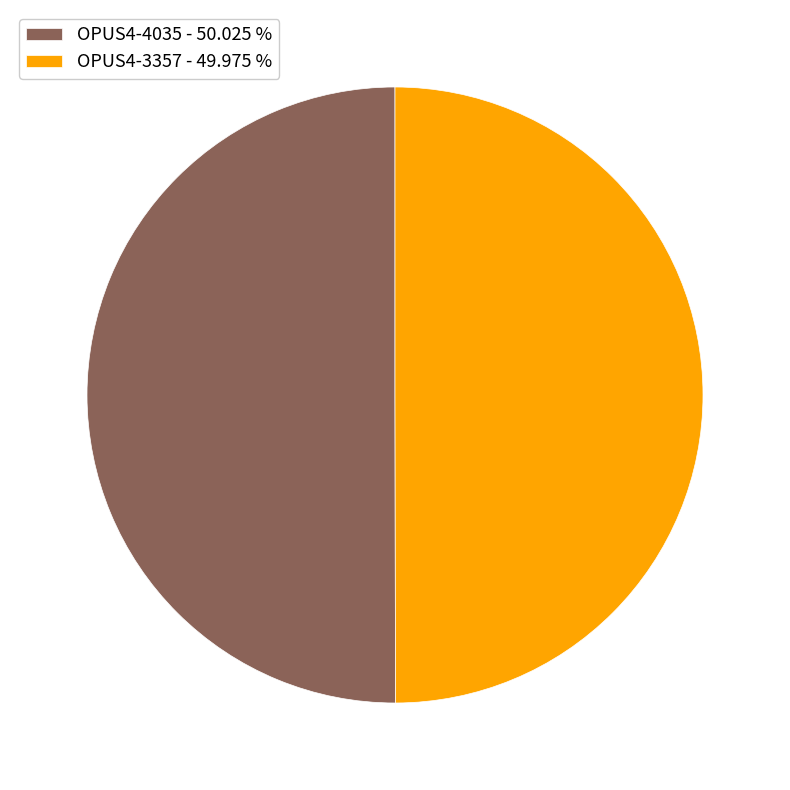

Count the number of slices in the pie.

2